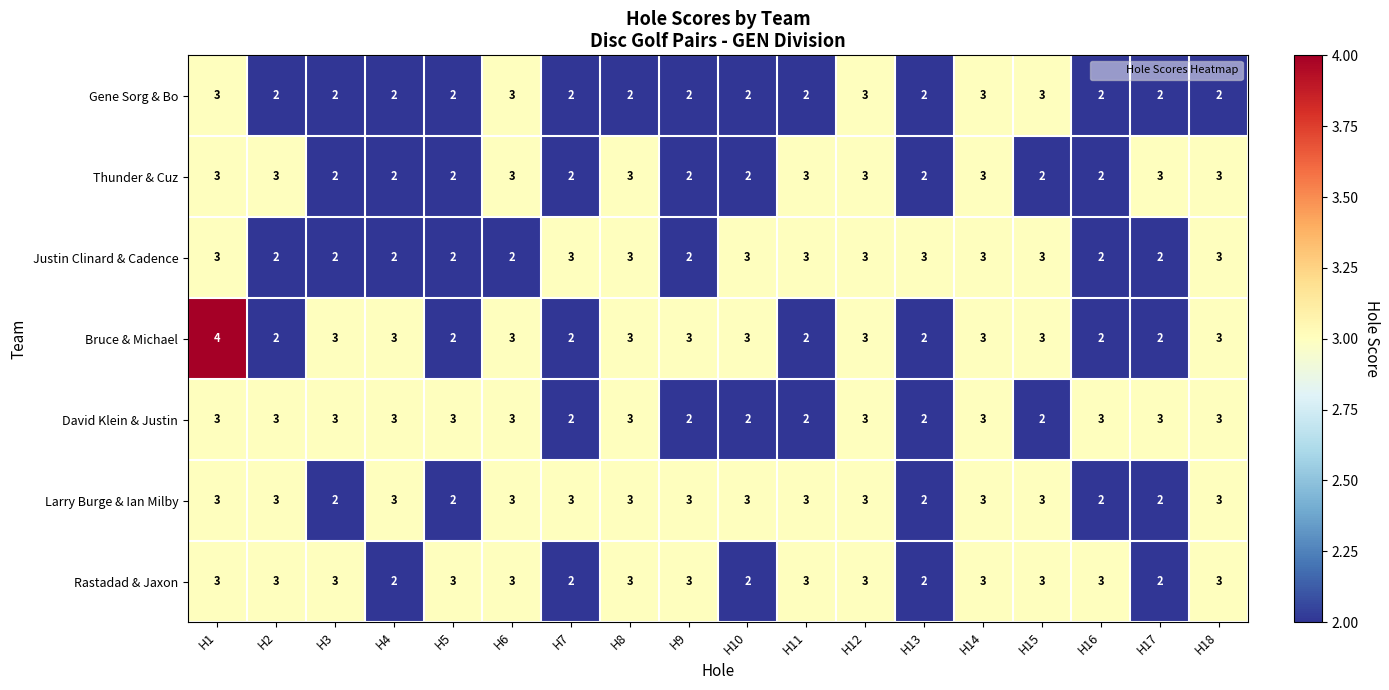

What is the total value across all series at H6?

20